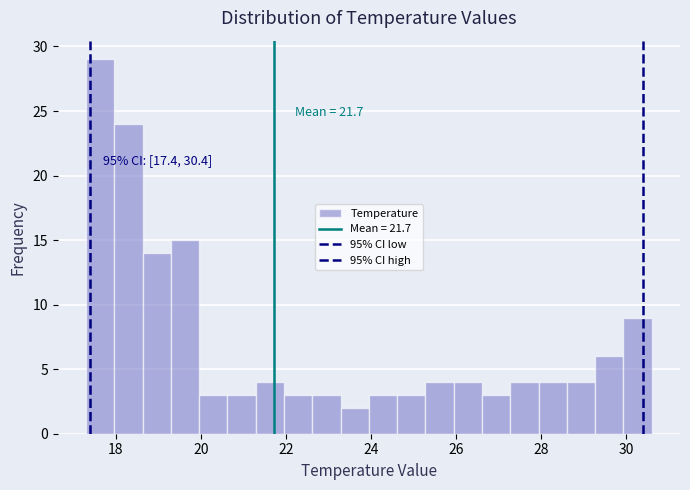

Around what value on the x-axis is the tallest bar? Give the approximate position of its centre, as read against the axis.

17.6